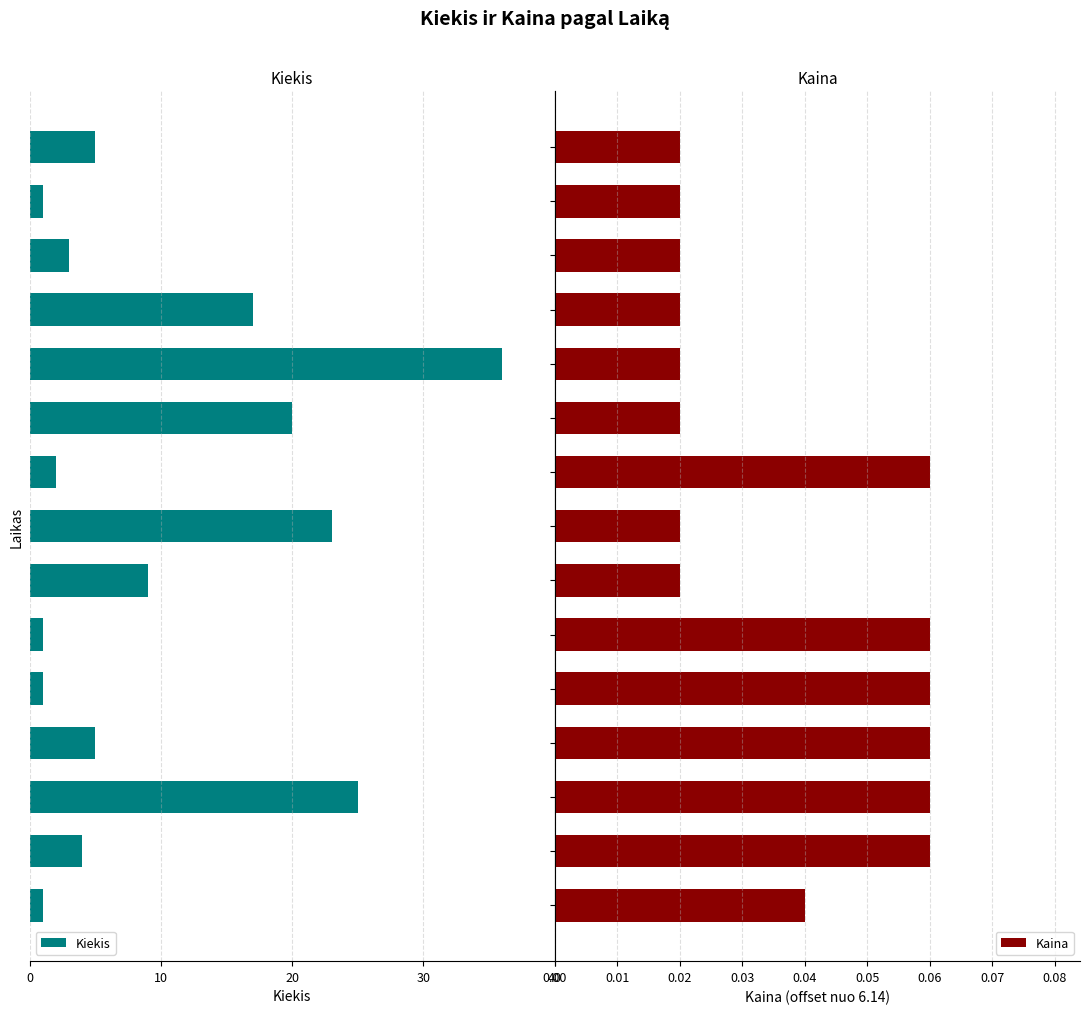

What are all the series names shown in the legend?

Kiekis, Kaina